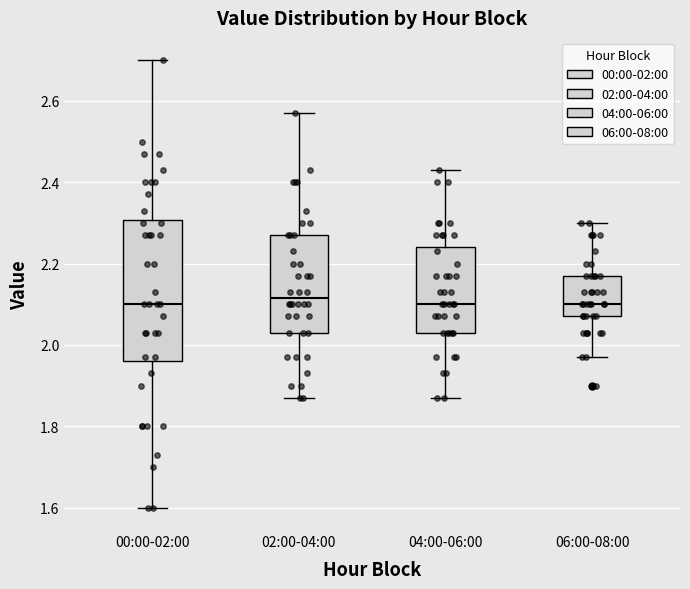

Where does the lower whisker of the box for 00:00-02:00 end on the y-axis? The values are not printed on the chart, so give them approximately, as read against the axis.

1.60